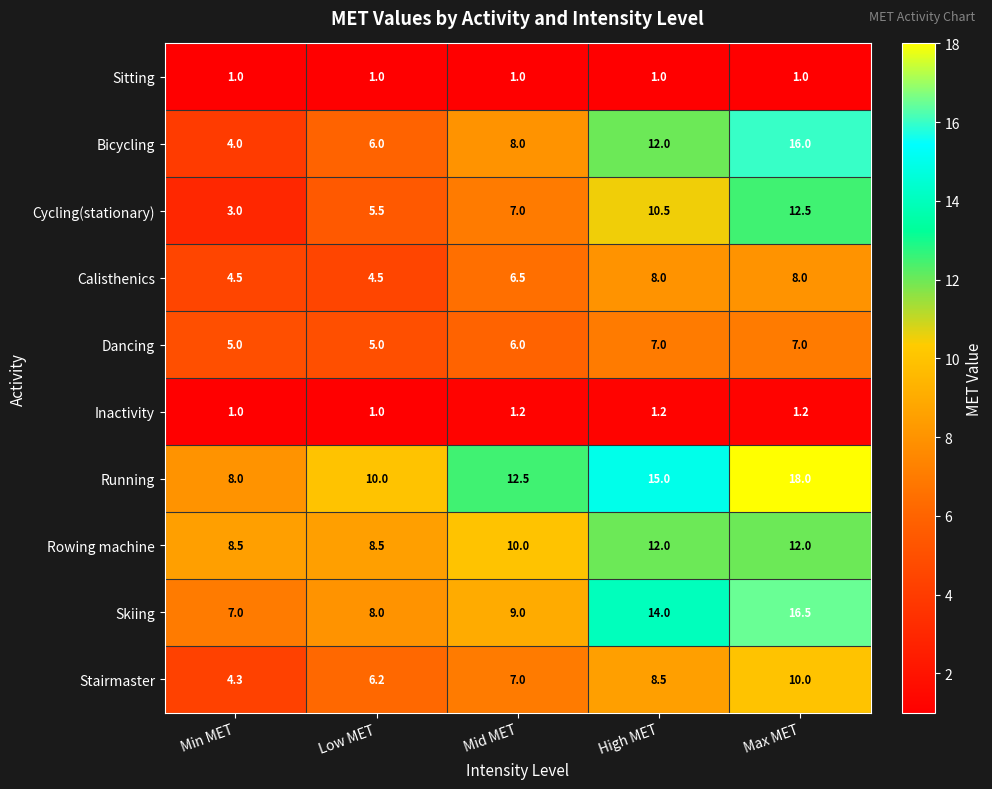

What is the total value across all series at High MET?

89.2